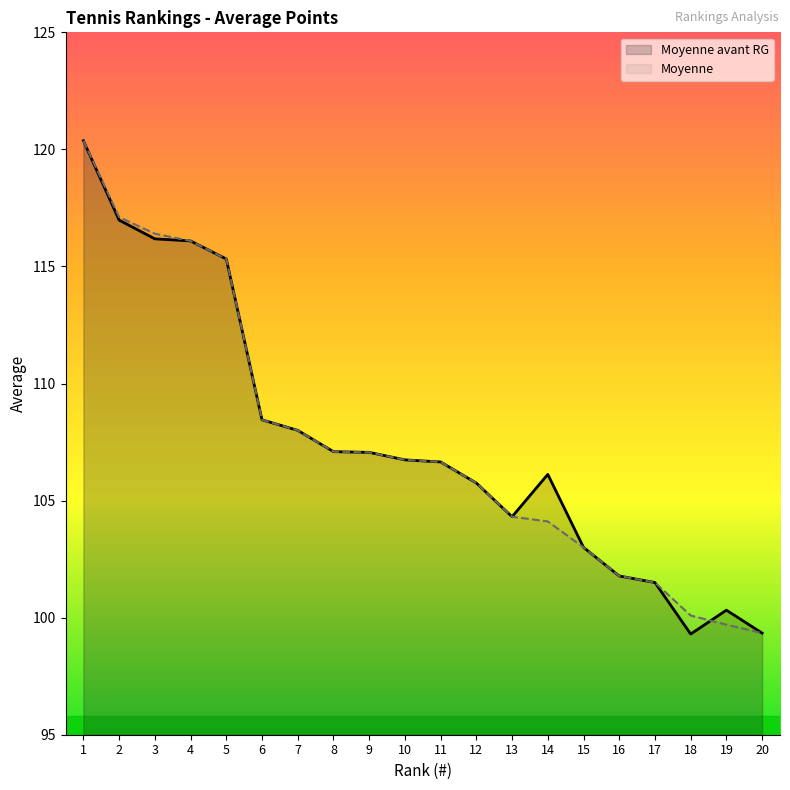

List the series in order of their overall mean, lowest first.

Moyenne, Moyenne avant RG